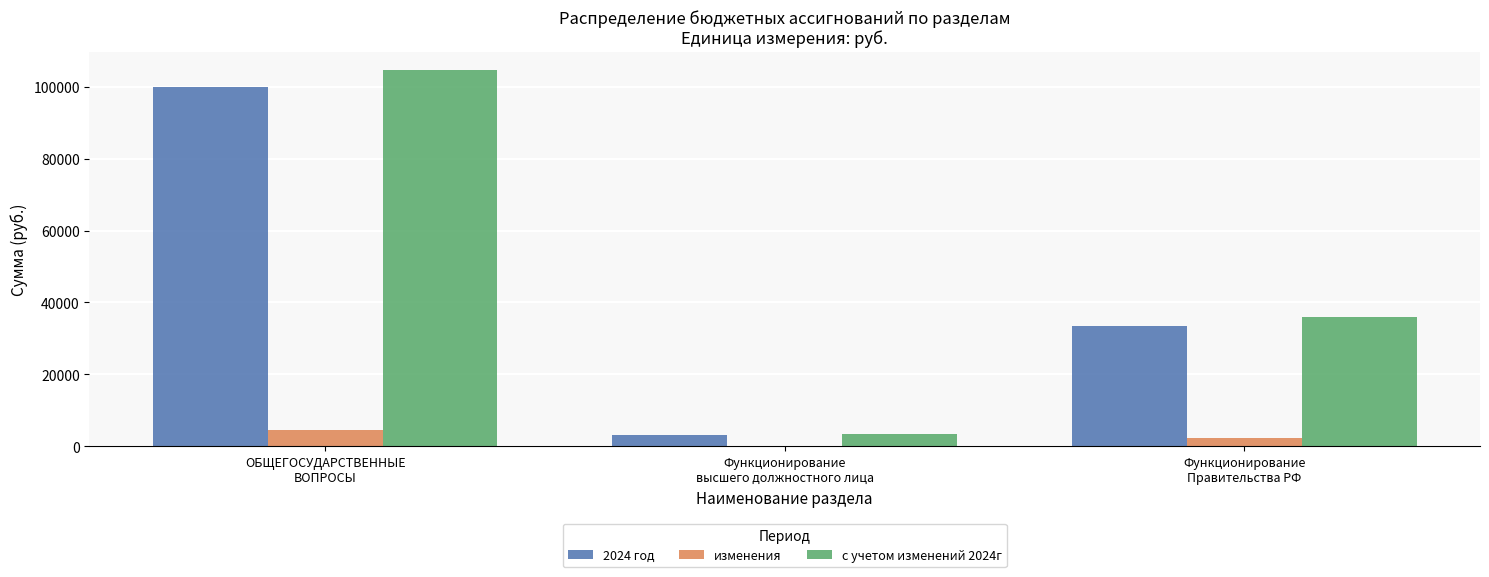

Are the bars horizontal?

No